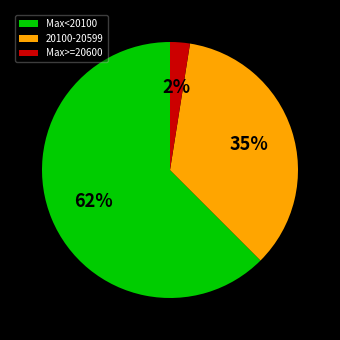

How many segments does this pie chart have?

3